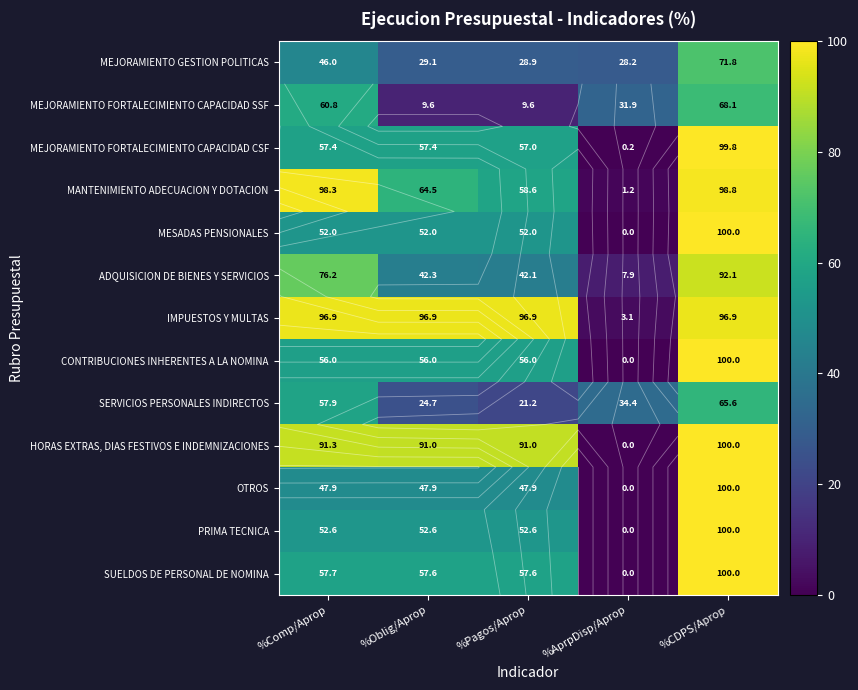

Between %Pagos/Aprop and %AprpDisp/Aprop, which series saw the biggest shift?

IMPUESTOS Y MULTAS